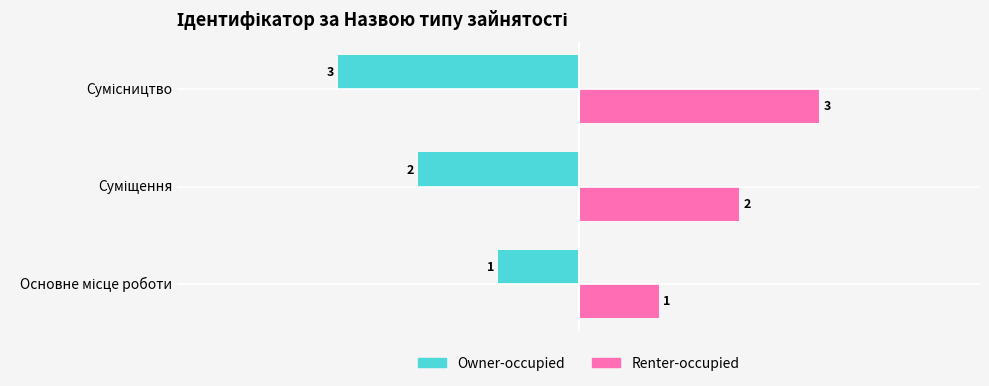

List the series in order of their peak value, highest first.

Renter-occupied, Owner-occupied